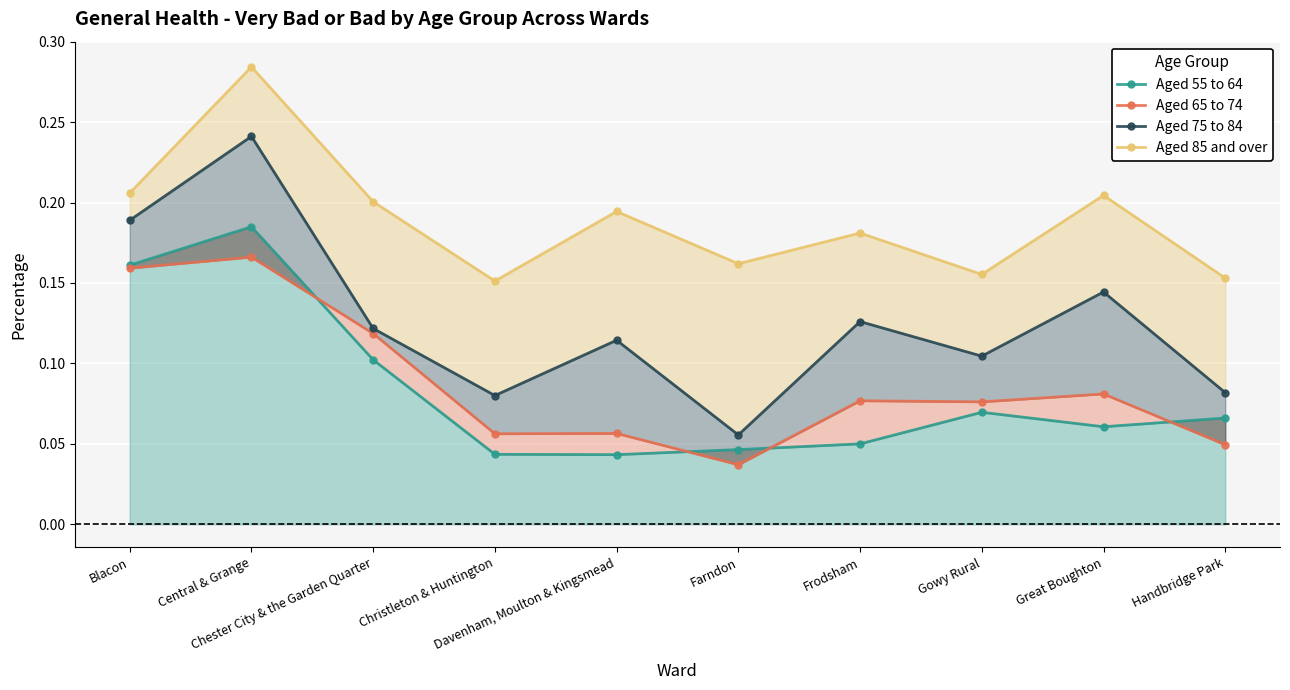

What is the label of the 4th point from the left?

Christleton & Huntington